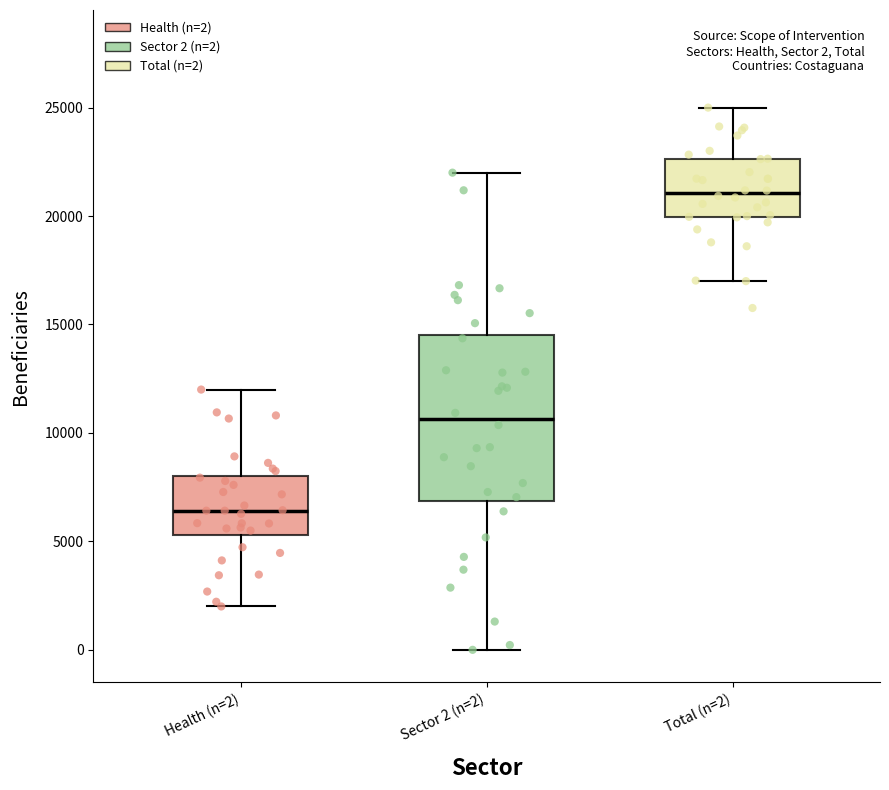

Which box is the tallest, from its lower edge to its upper edge?

Sector 2 (n=2)